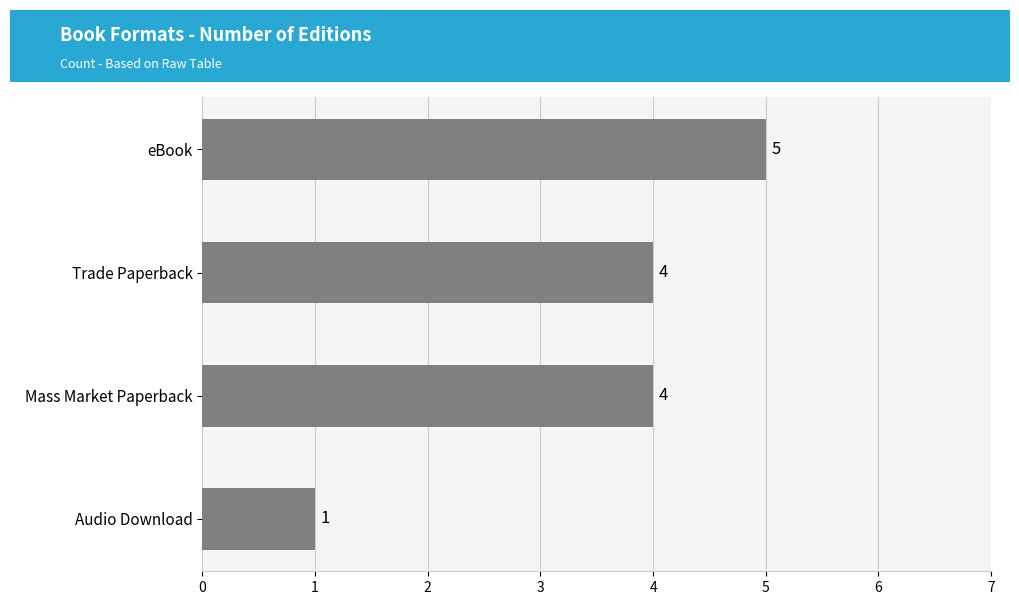

What is the average value?

4